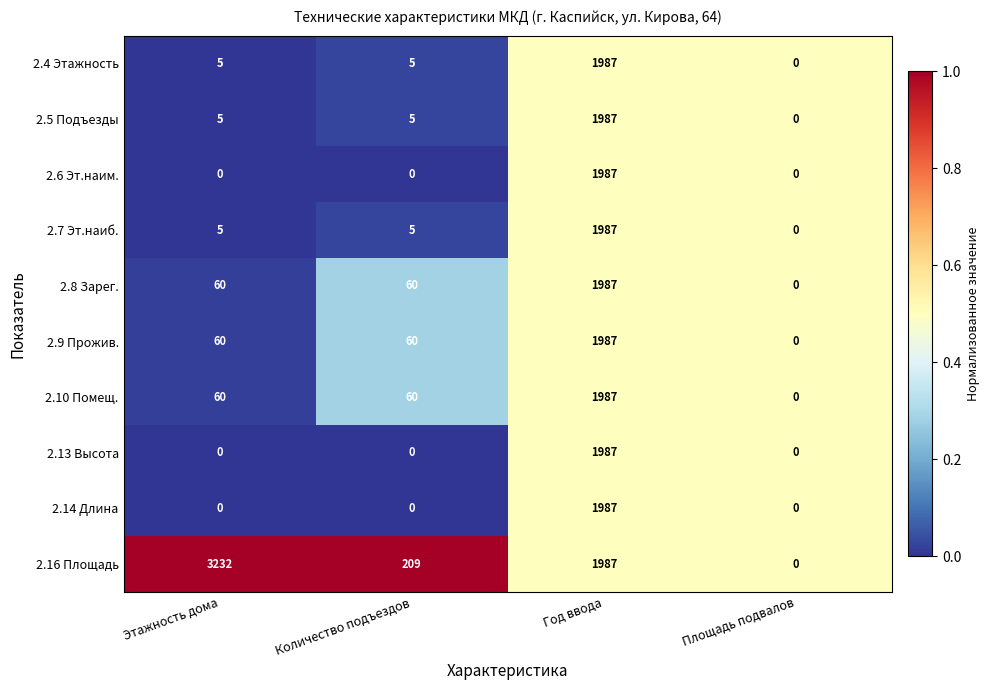

Which series has the largest range (max minus min)?

2.16 Площадь